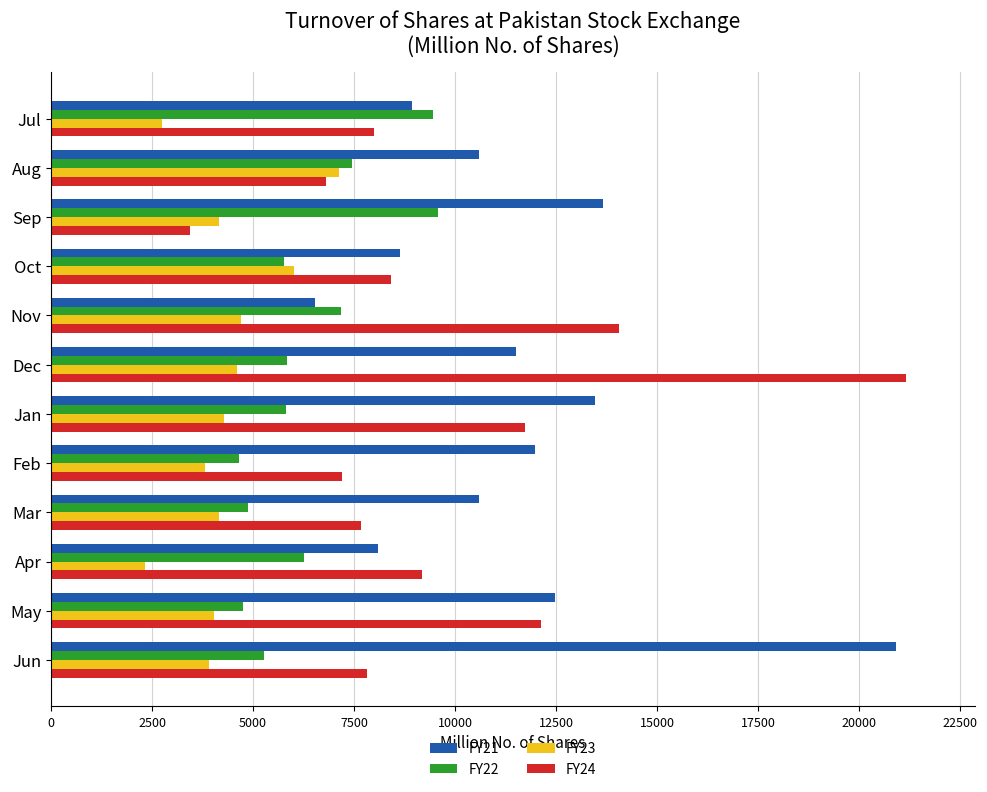

List the series in order of their overall mean, highest first.

FY21, FY24, FY22, FY23